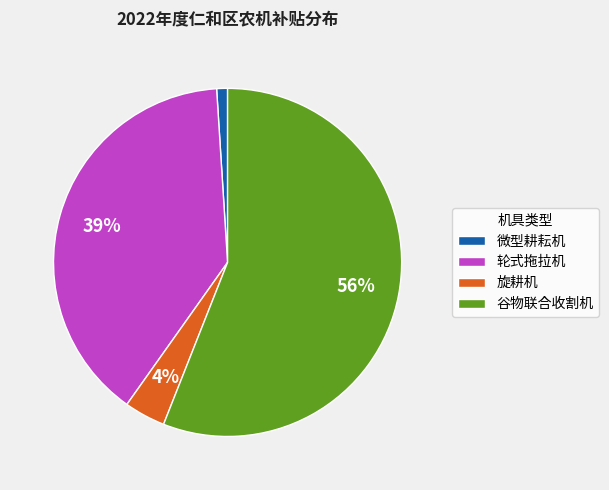

To the nearest percent, what percentage of the pie is 谷物联合收割机?

56%